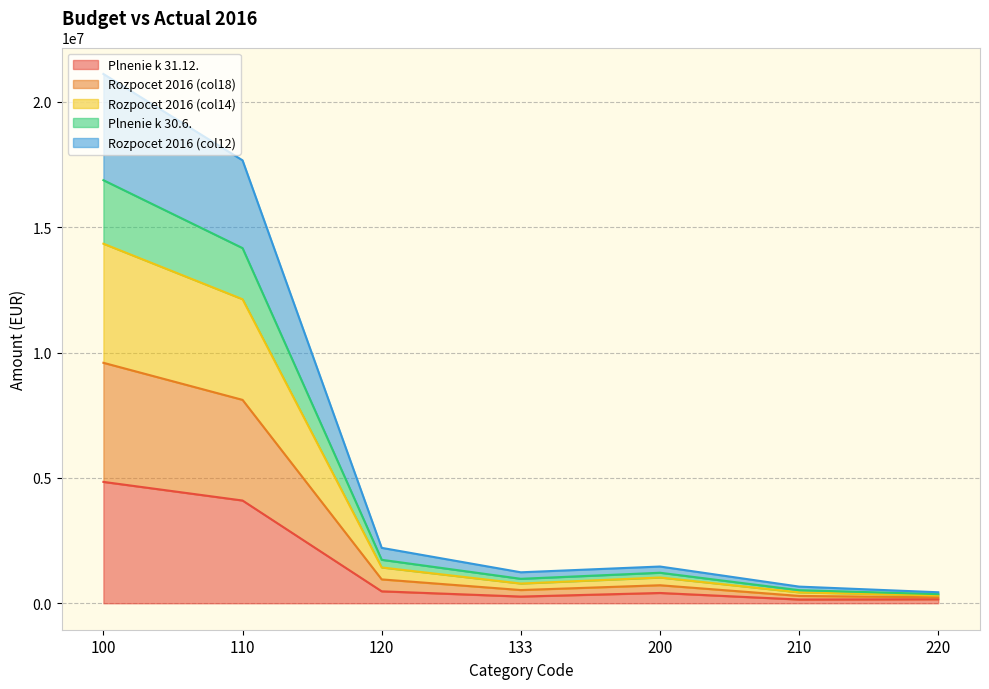

What is the total value across all series at 210?

664131.5